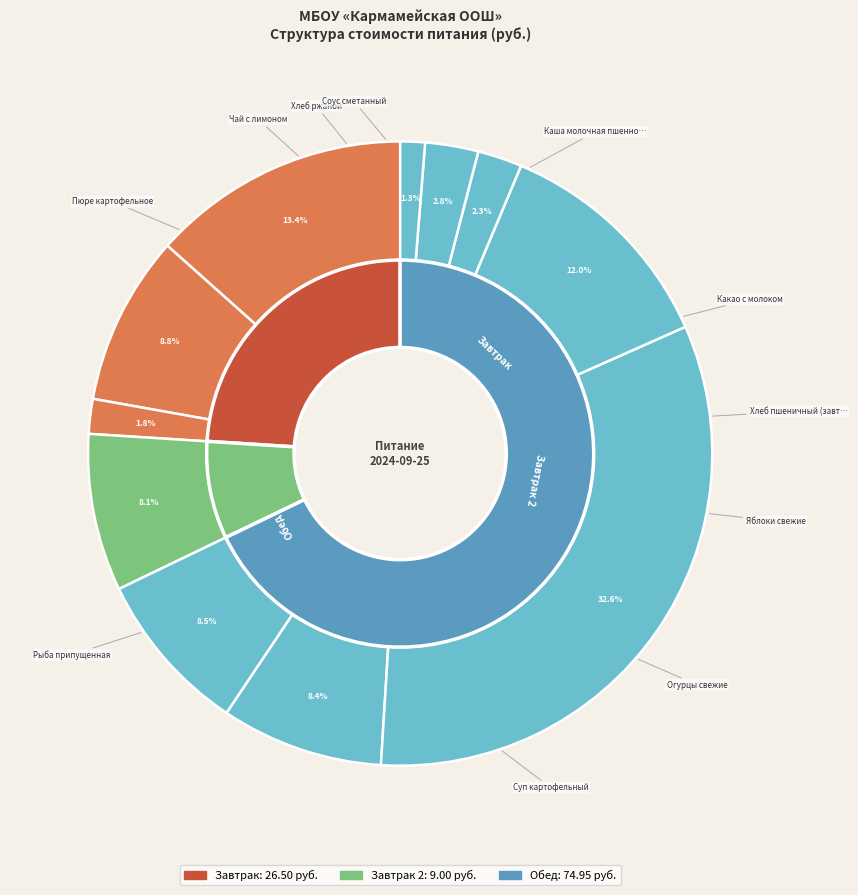

Between Яблоки свежие and Соус сметанный, which is larger?

Яблоки свежие